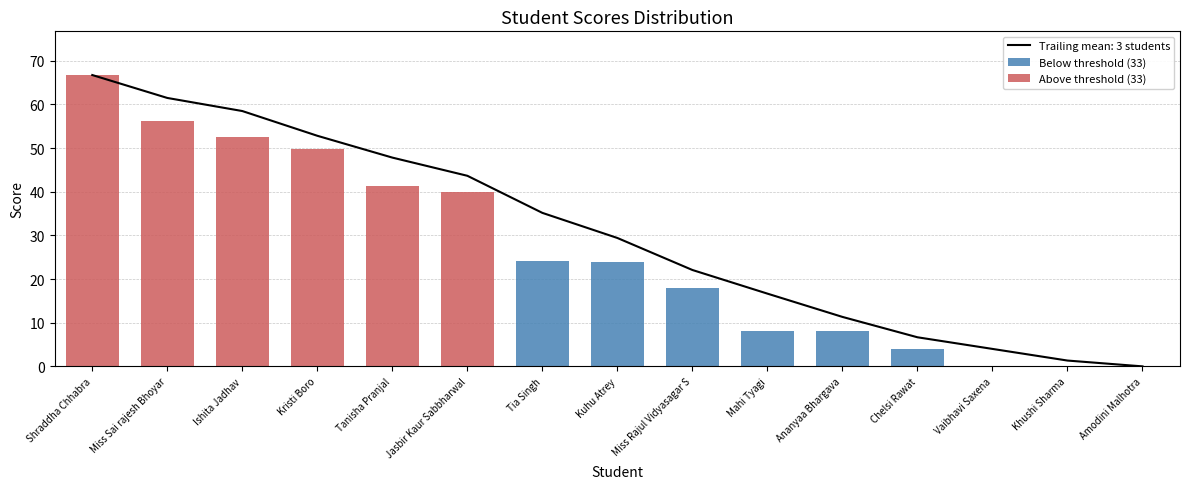

At which label is Above threshold (33) closest to 33?

Jasbir Kaur Sabbharwal